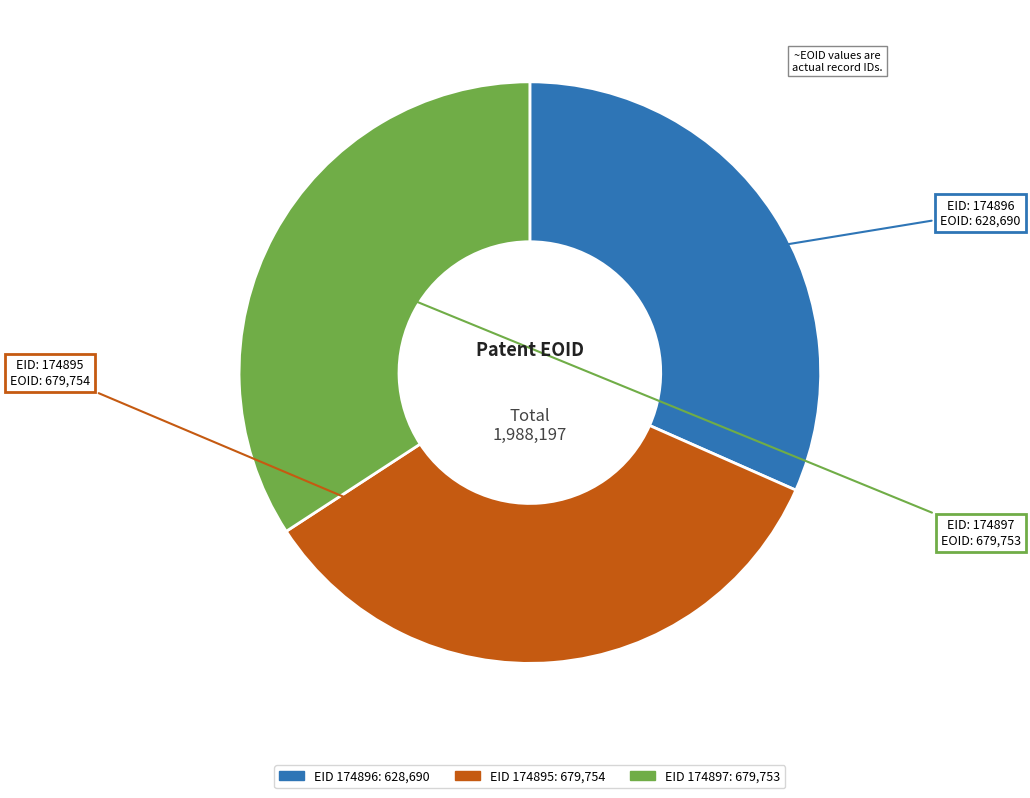

Is there any slice that represents more than half of the pie?

No